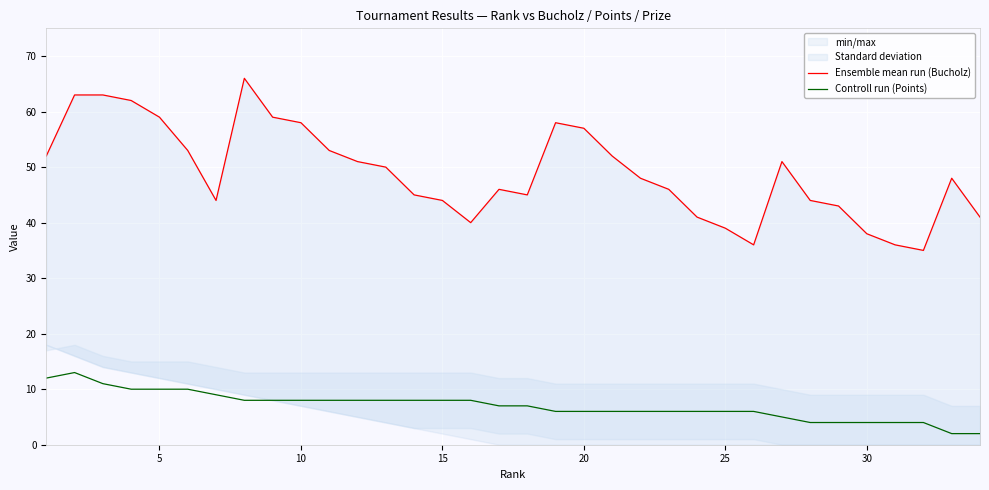

What is the highest value of the Controll run (Points) series?

13